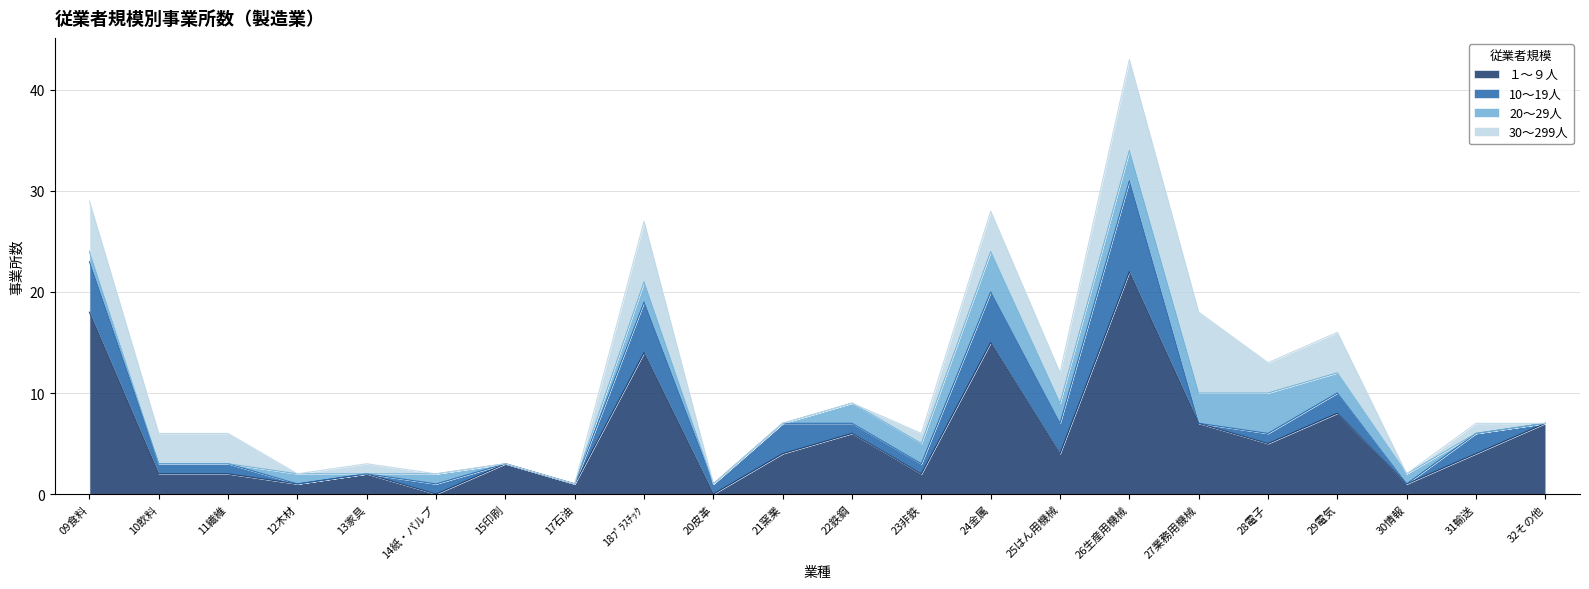

What are all the series names shown in the legend?

１～９人, 10～19人, 20～29人, 30～299人